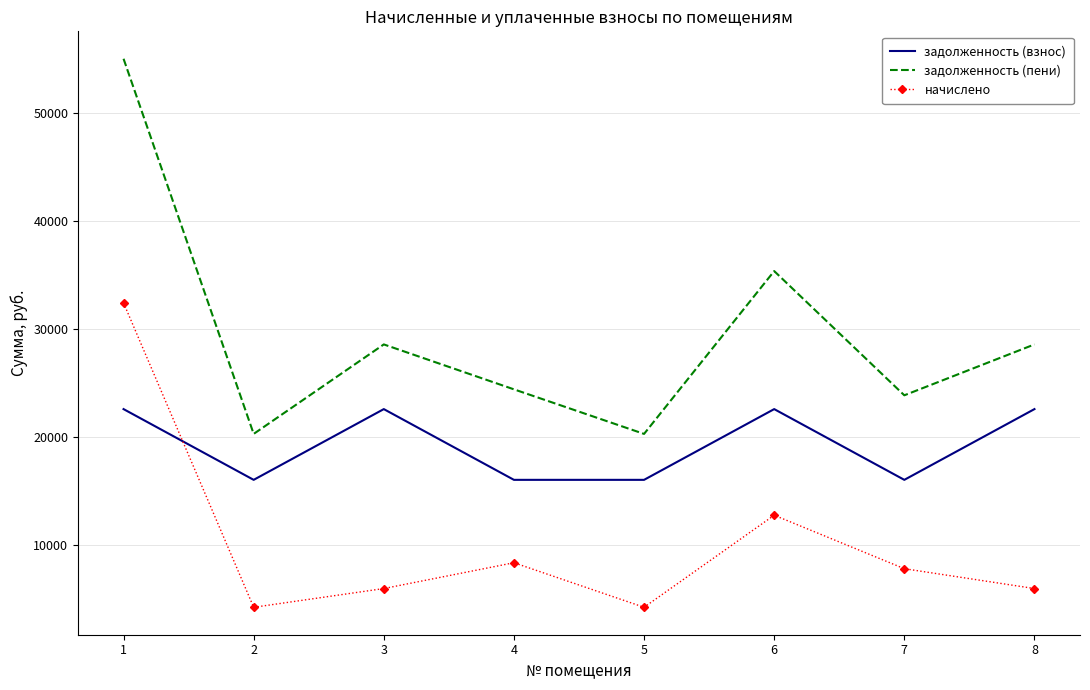

At 6, list the series in order from largest to smallest.

задолженность (пени), задолженность (взнос), начислено